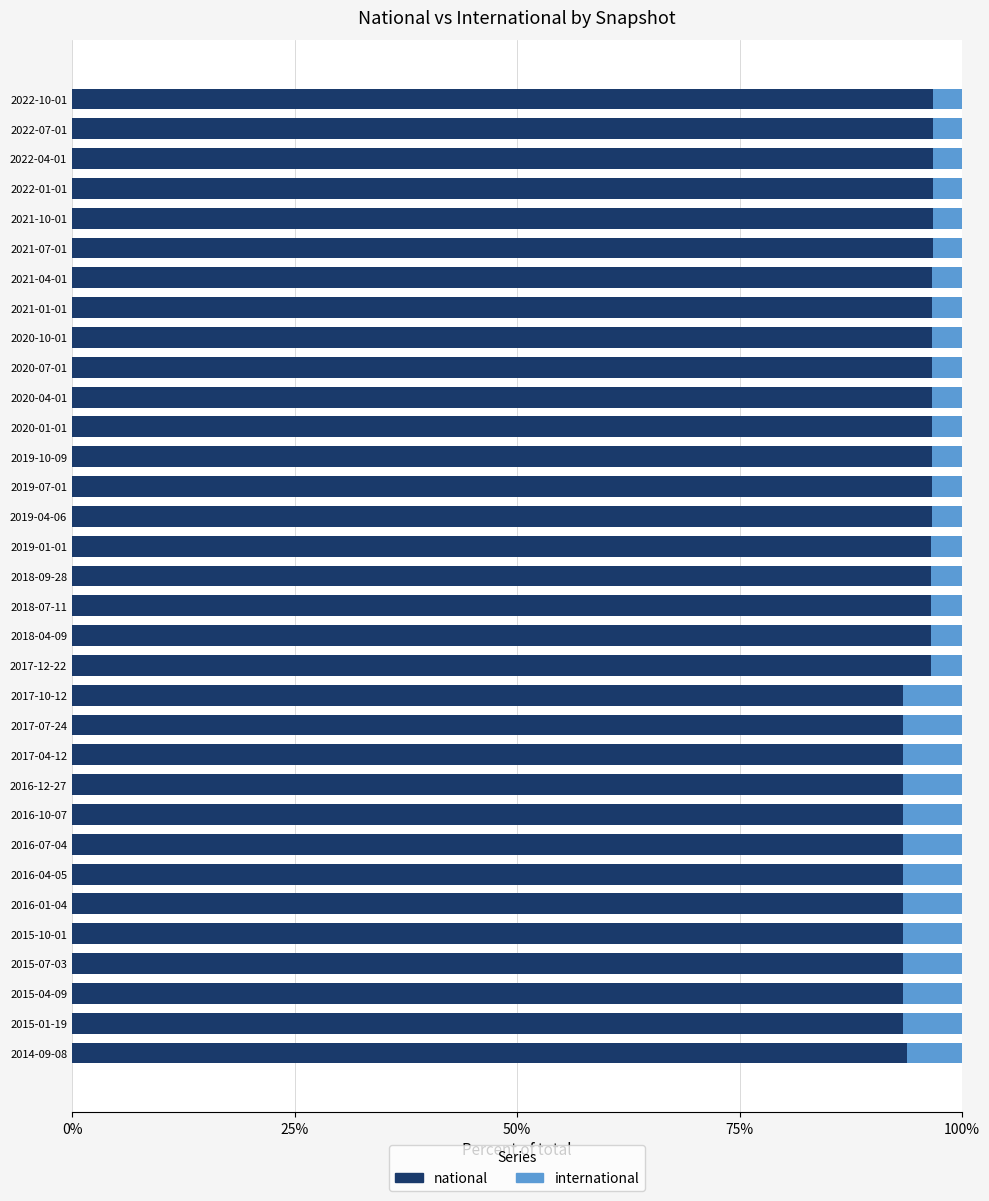

What is the average value of the national series?

95.4